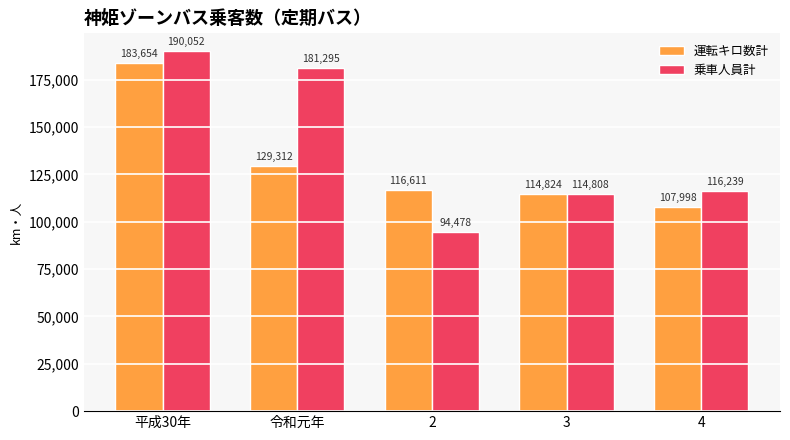

What is the value of the 乗車人員計 bar at the 2nd from the left?

181295